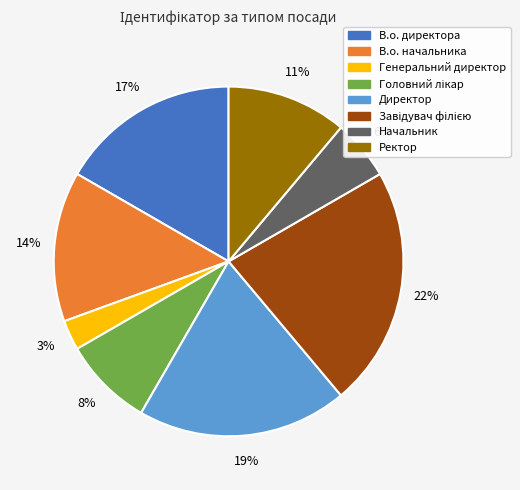

To the nearest percent, what is the average slice percentage?

12%